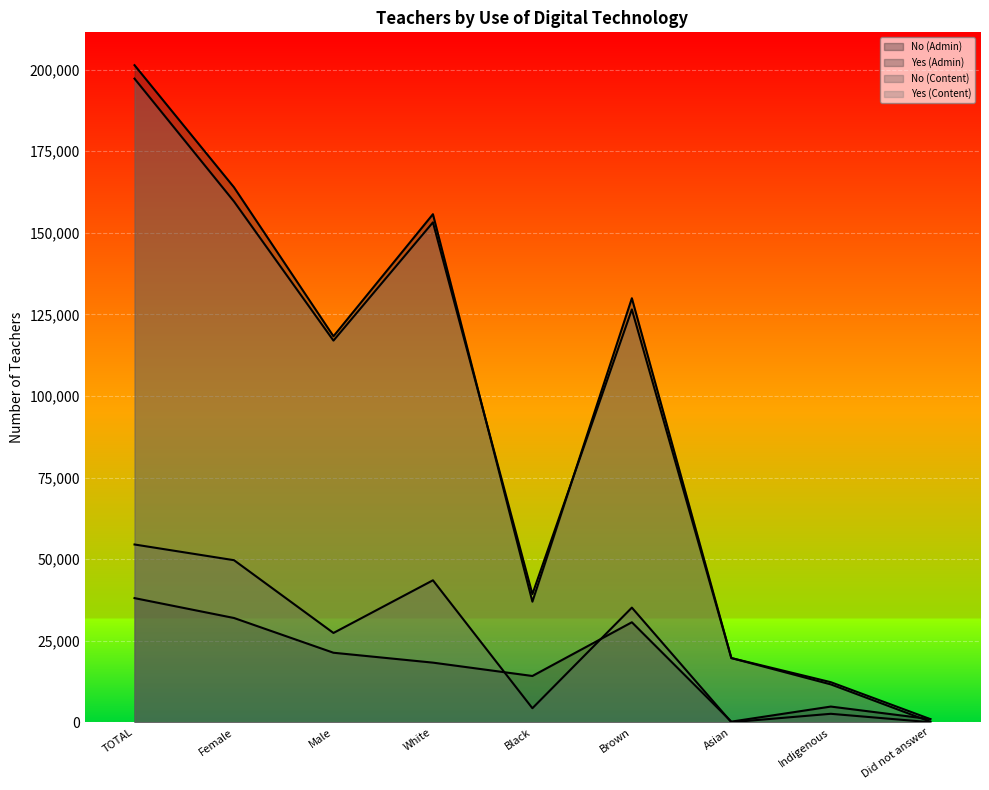

True or false: Yes (Admin) and No (Content) intersect in this chart.

False